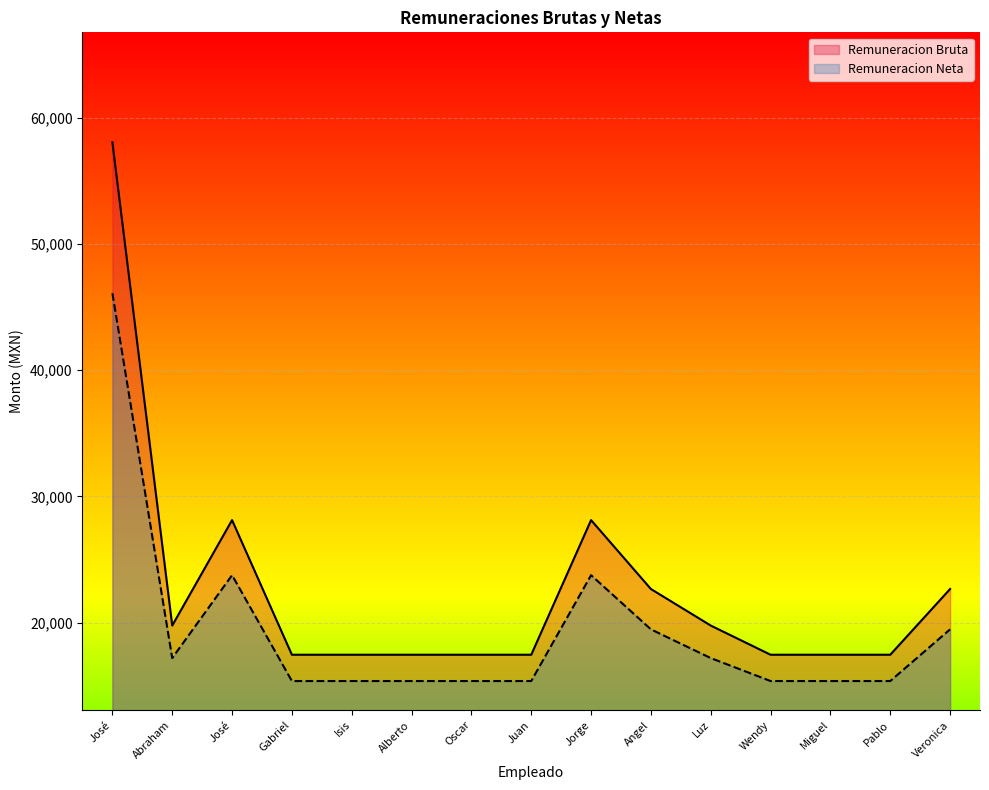

True or false: Remuneracion Bruta and Remuneracion Neta cross at least once.

False